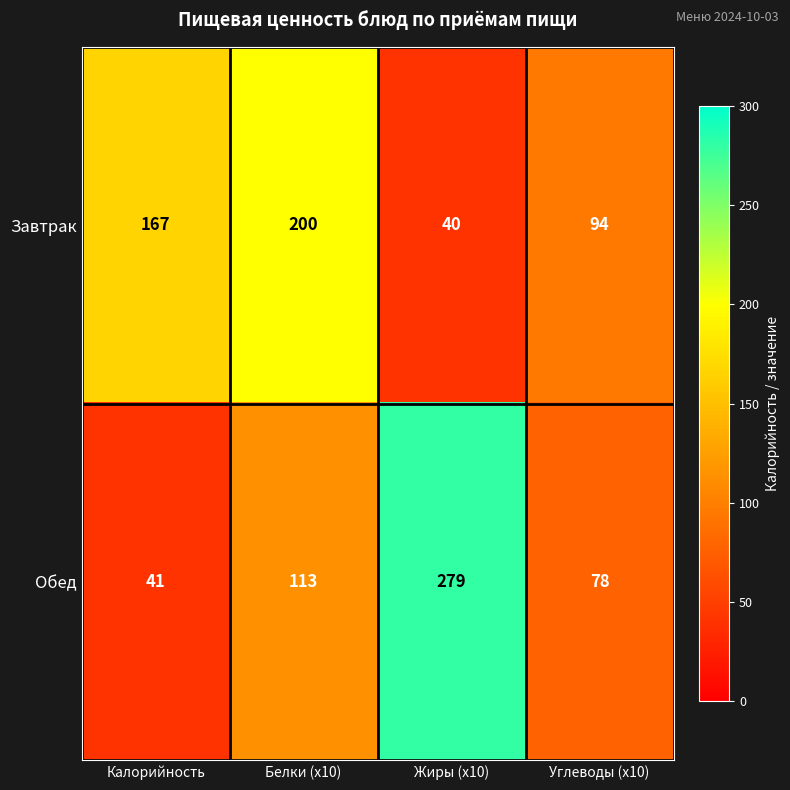

Reading right to left, extract all data points from this chart.

Завтрак: Углеводы (x10)=94	Жиры (x10)=40	Белки (x10)=200	Калорийность=167
Обед: Углеводы (x10)=78	Жиры (x10)=279	Белки (x10)=113	Калорийность=41